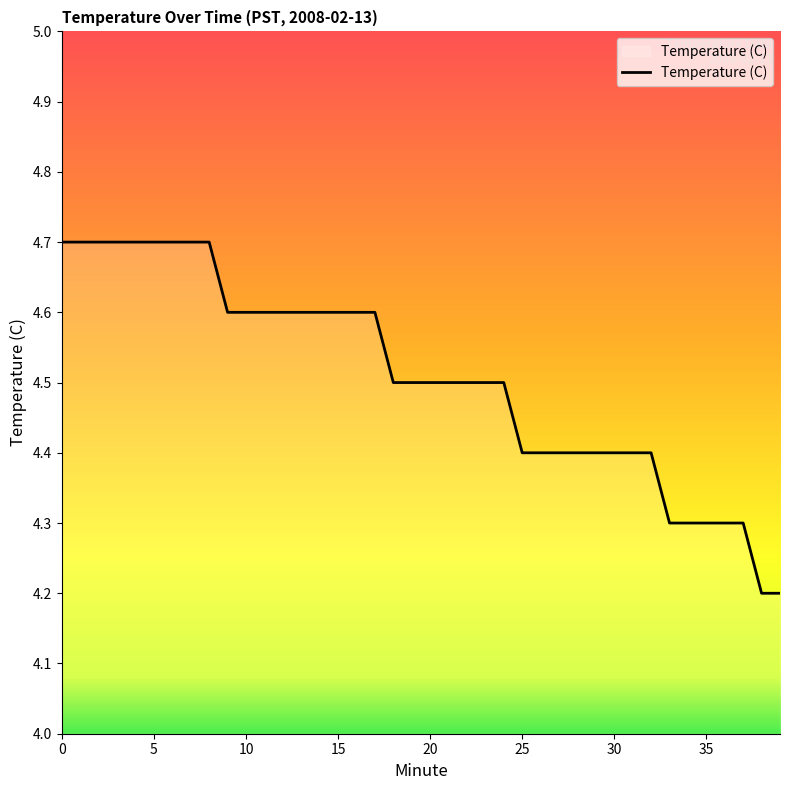

What is the difference between the maximum and minimum values?

0.5